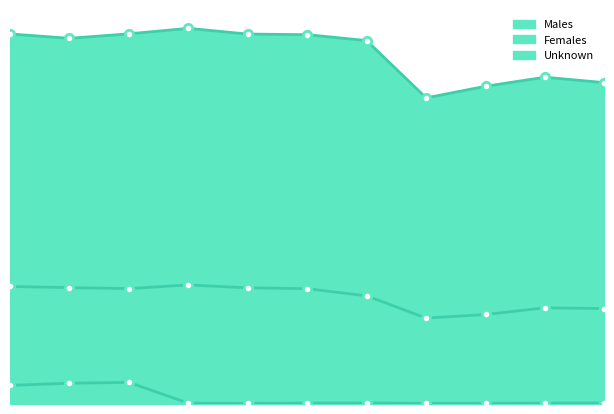

How many data points does each series have?

11